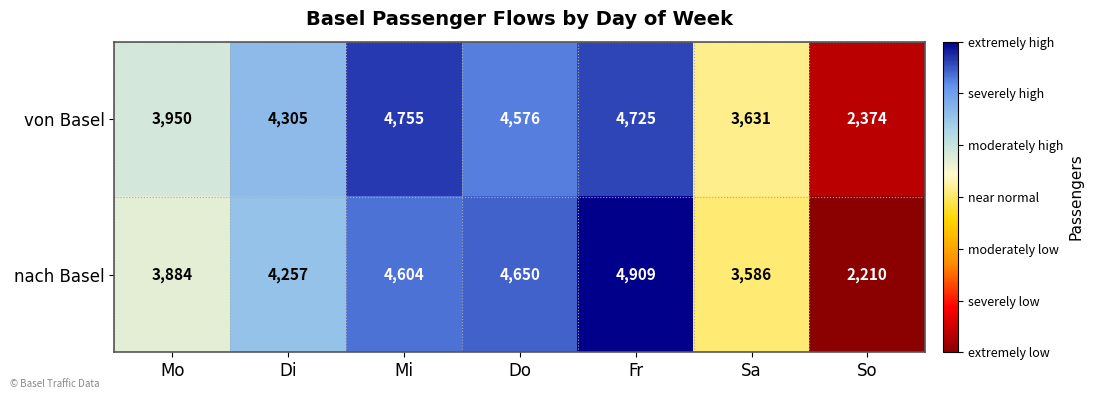

Where is nach Basel nearest to the value 3559?

Sa